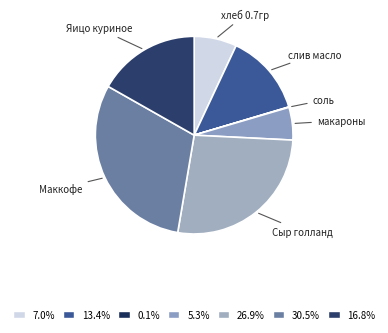

Is there any slice that represents more than half of the pie?

No